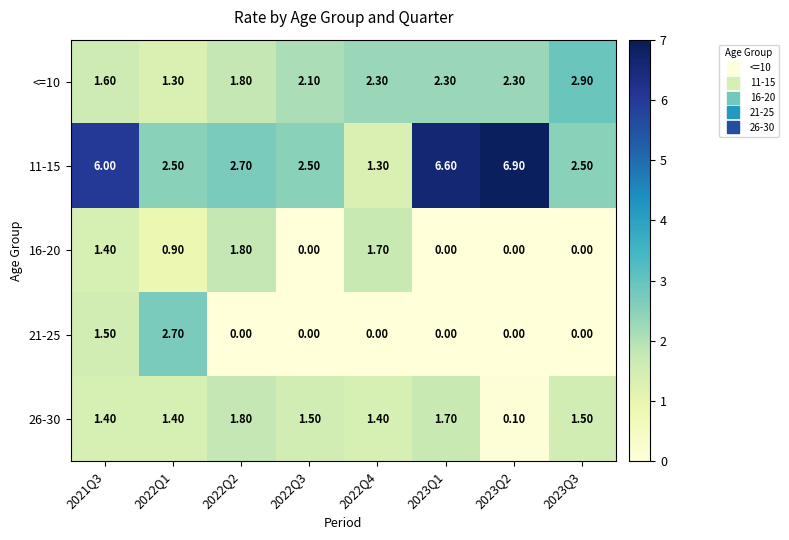

Which series has the widest spread of values?

11-15